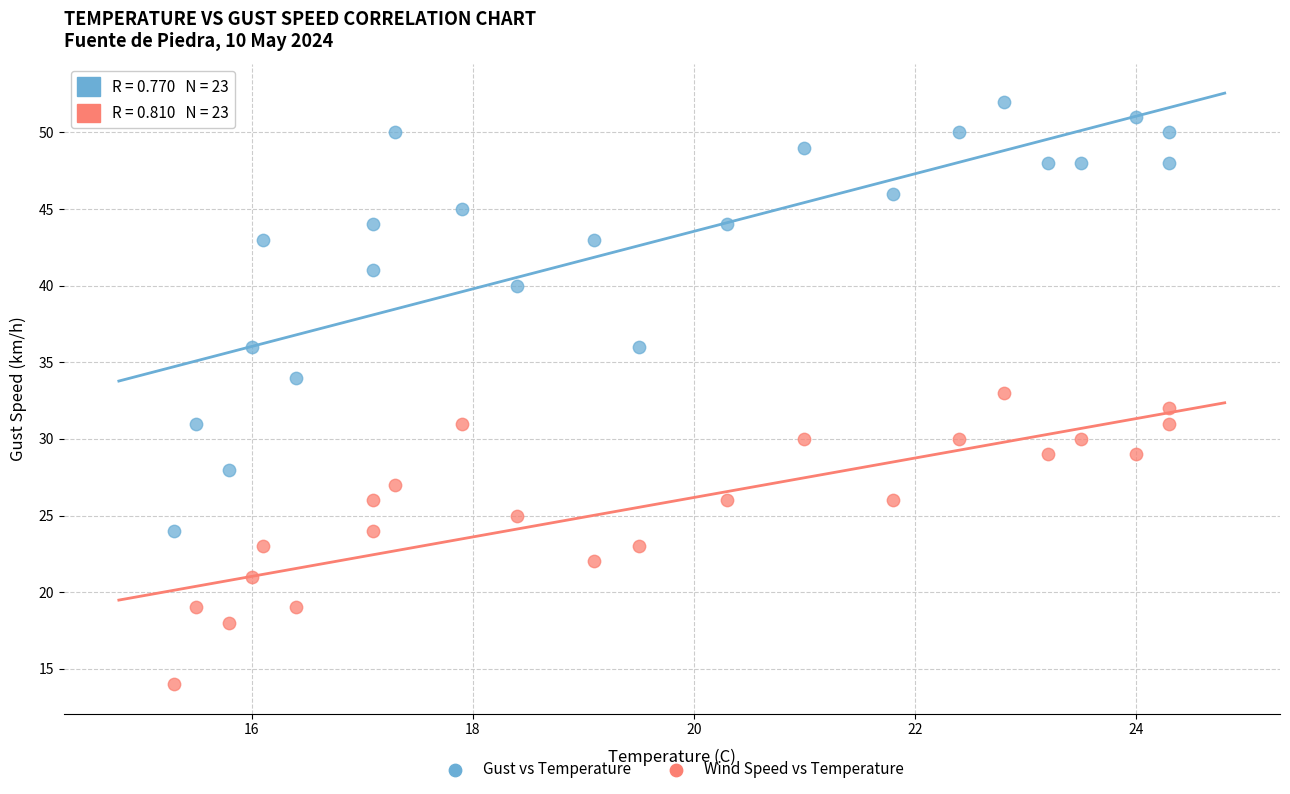

Which series reaches the minimum Y coordinate?

Wind Speed vs Temperature